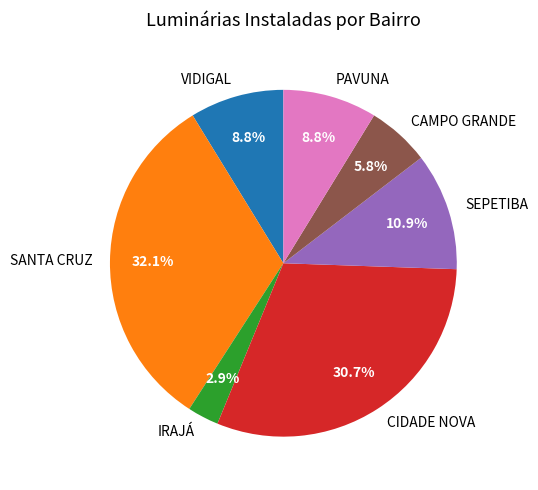

What is the smallest slice in the pie chart?

IRAJÁ